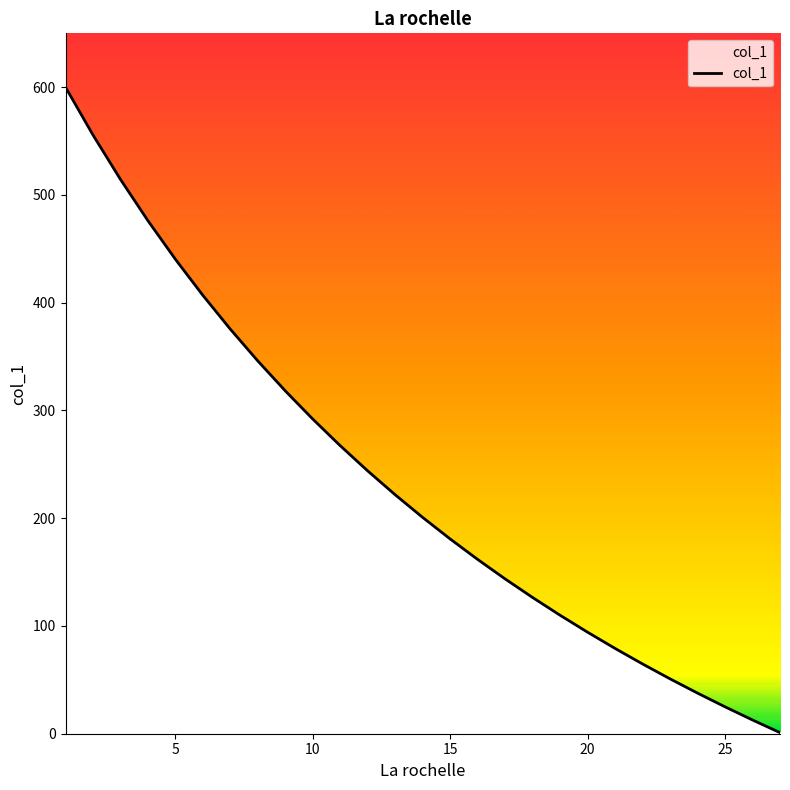

What is the greatest value displayed?

600.0